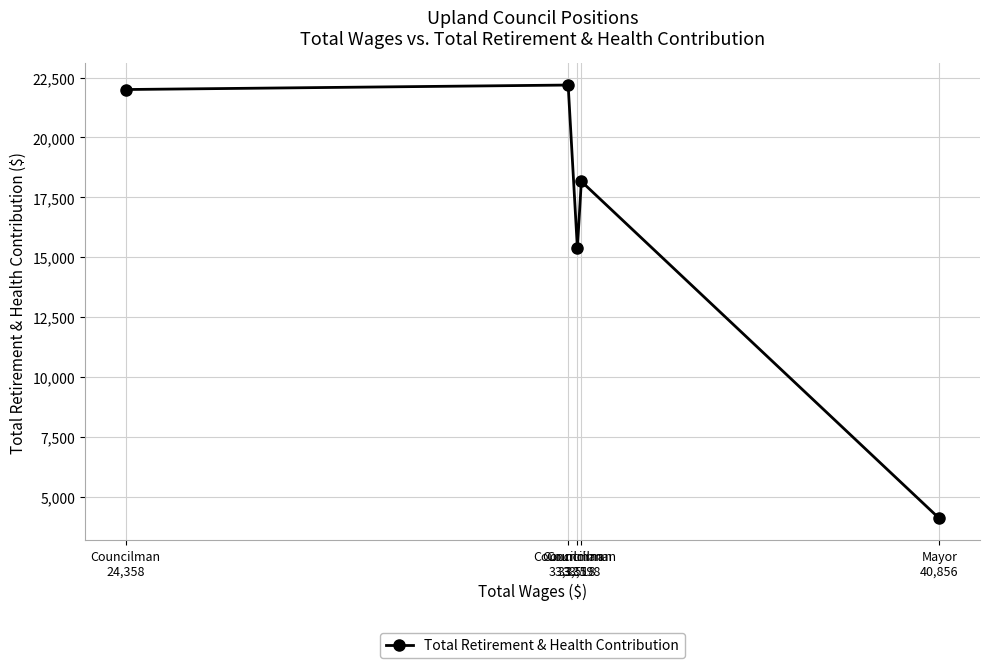

What is the label of the 1st point from the right?

Mayor
40,856